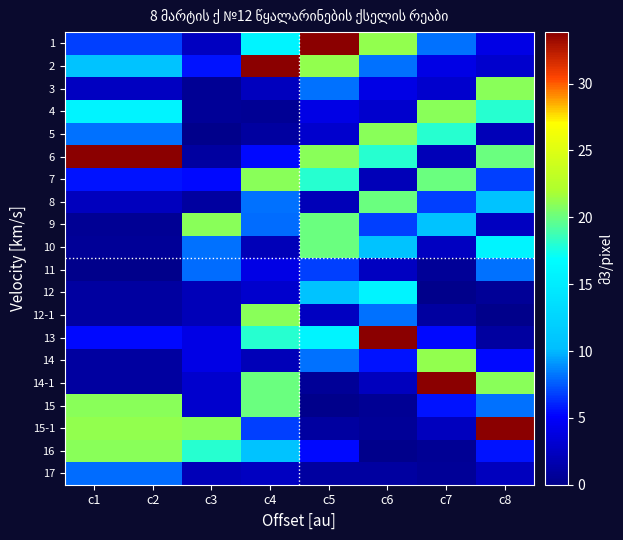

What is the total value across all series at c2?

167.2